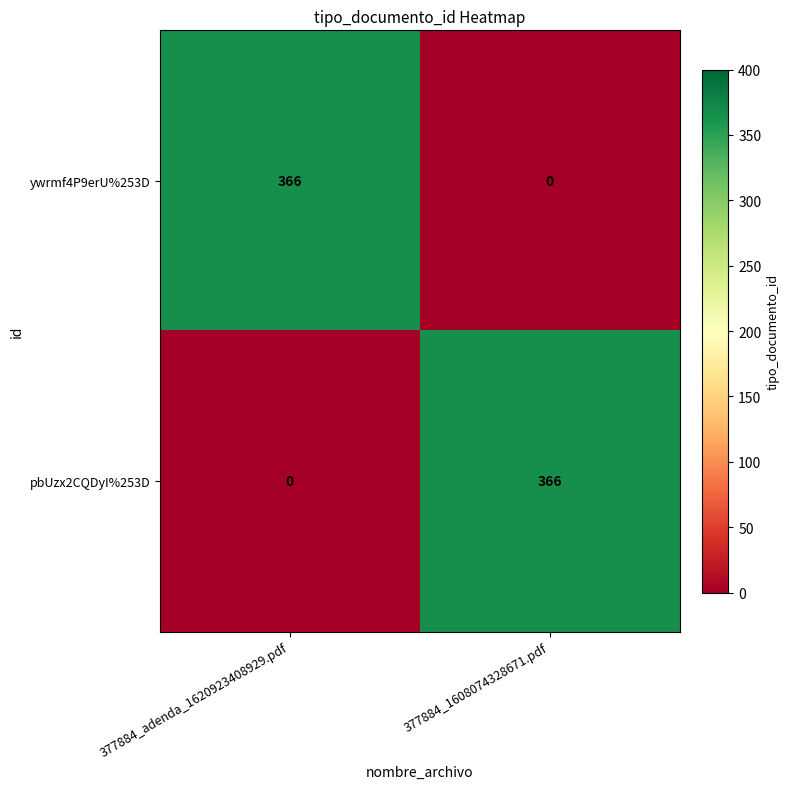

What is the total value across all series at 377884_adenda_1620923408929.pdf?

366